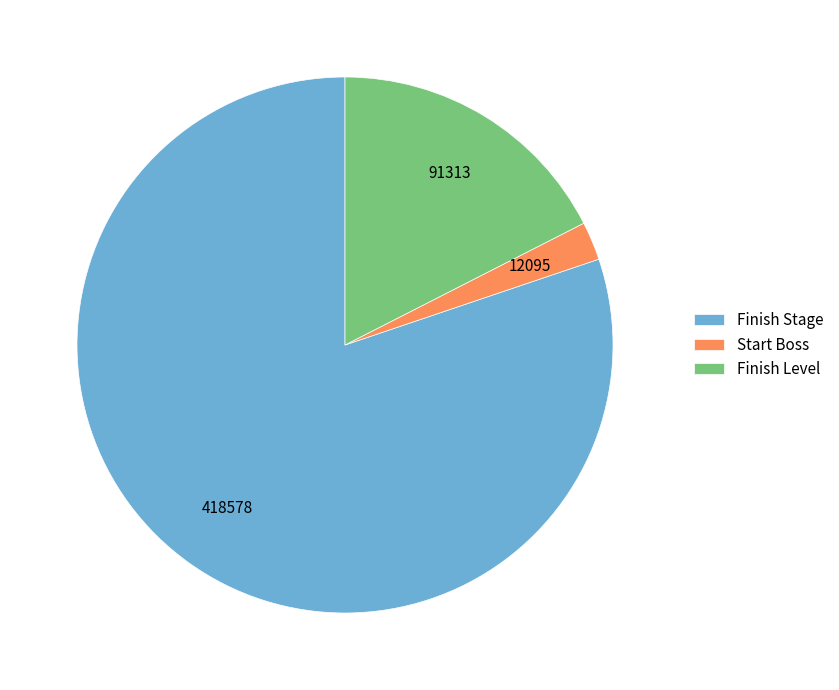

Rank the categories by value from highest to lowest.

Finish Stage, Finish Level, Start Boss